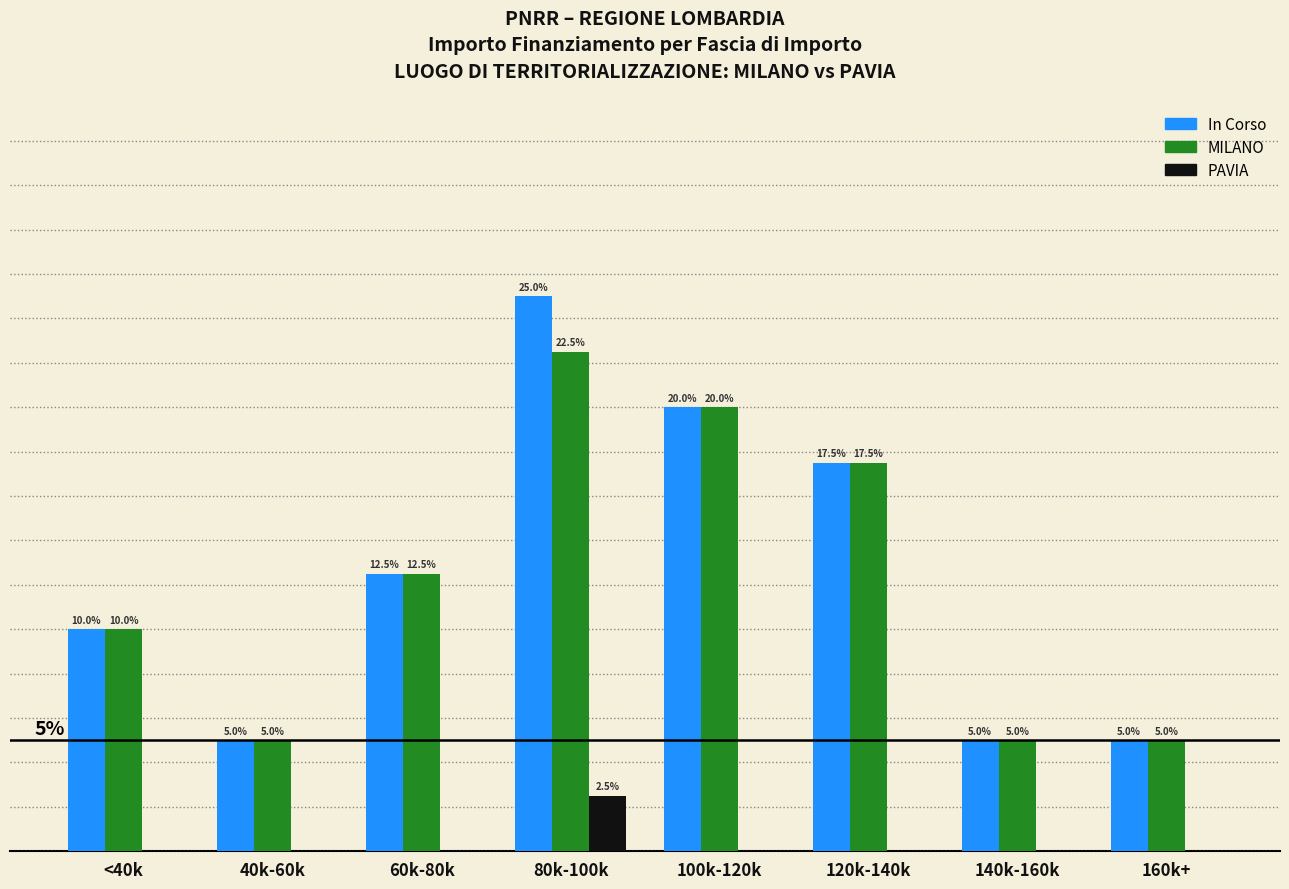

Is the value of PAVIA at 120k-140k greater than the value of In Corso at 120k-140k?

No